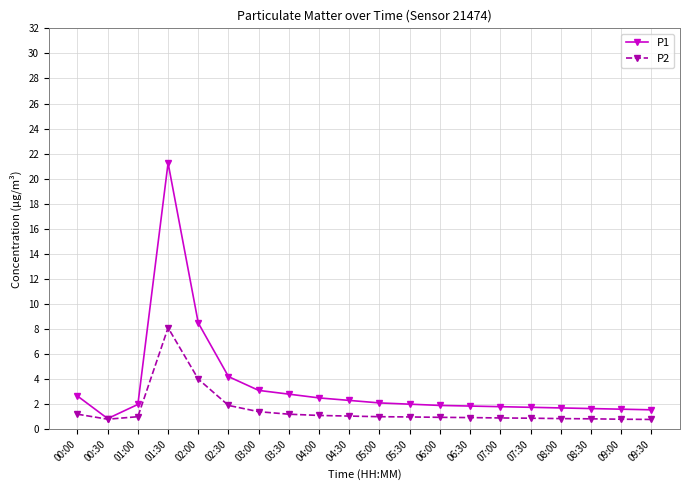

Is the value of P2 at 00:30 greater than the value of P1 at 01:00?

No